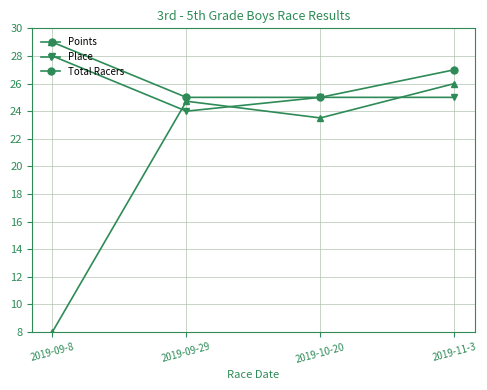

What is the label of the 1st point from the right?

2019-11-3